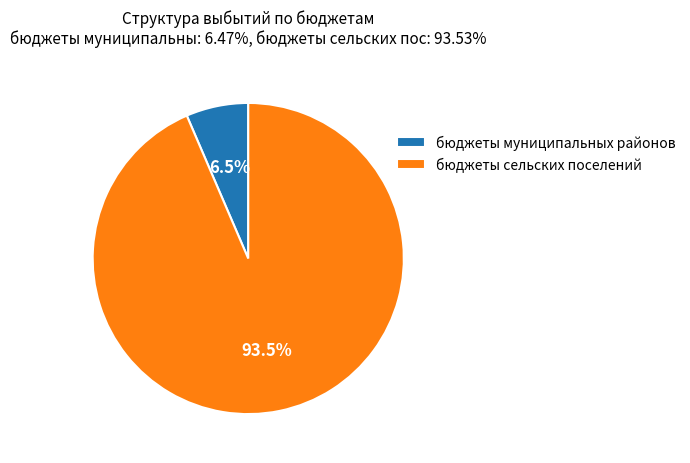

How many segments does this pie chart have?

2